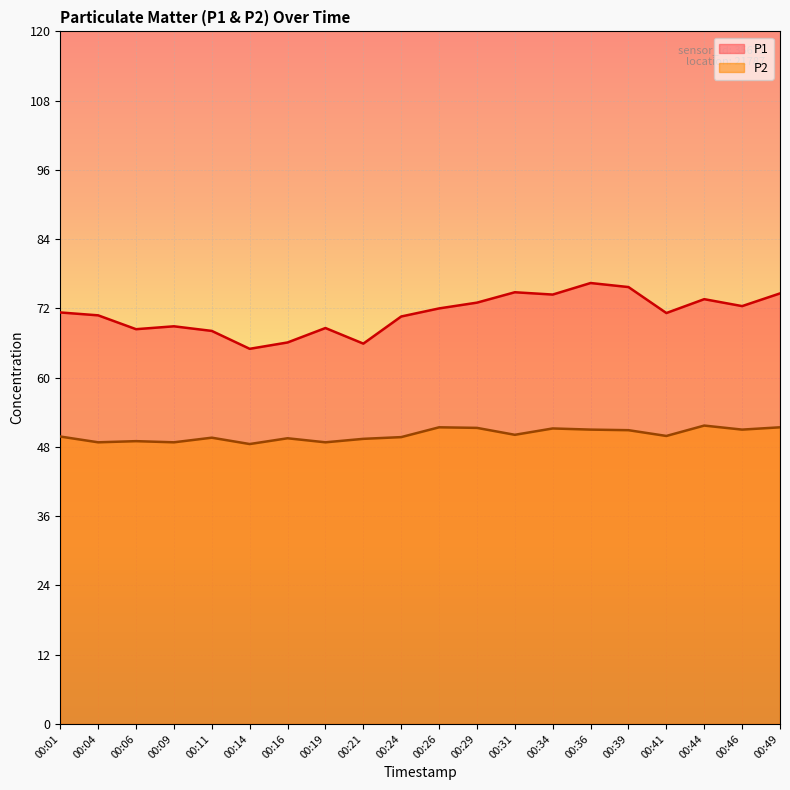

List the series in order of their overall mean, lowest first.

P2, P1